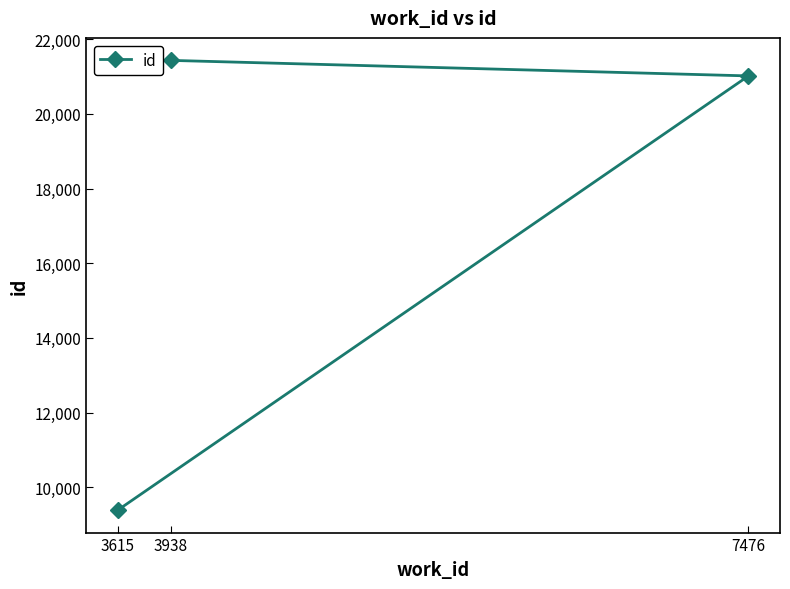

Which category has the highest value across all series?

3938